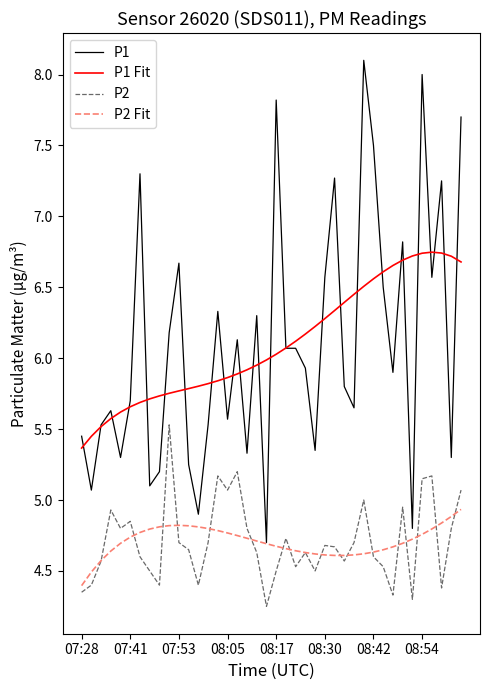

Which series has the largest range (max minus min)?

P1